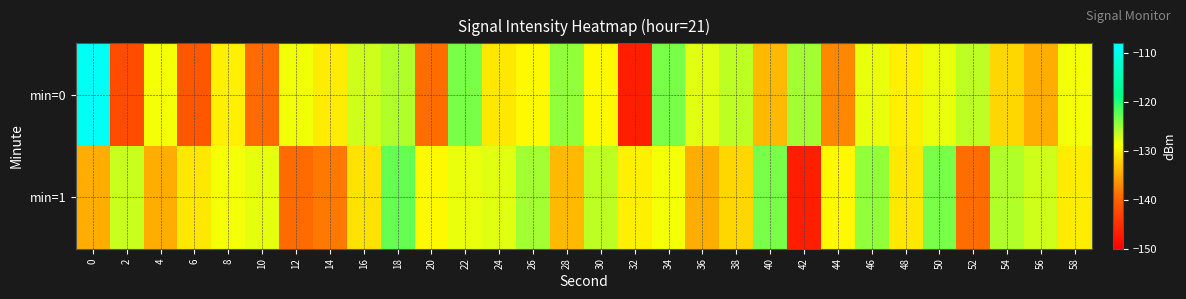

List the series in order of their peak value, lowest first.

min=1, min=0